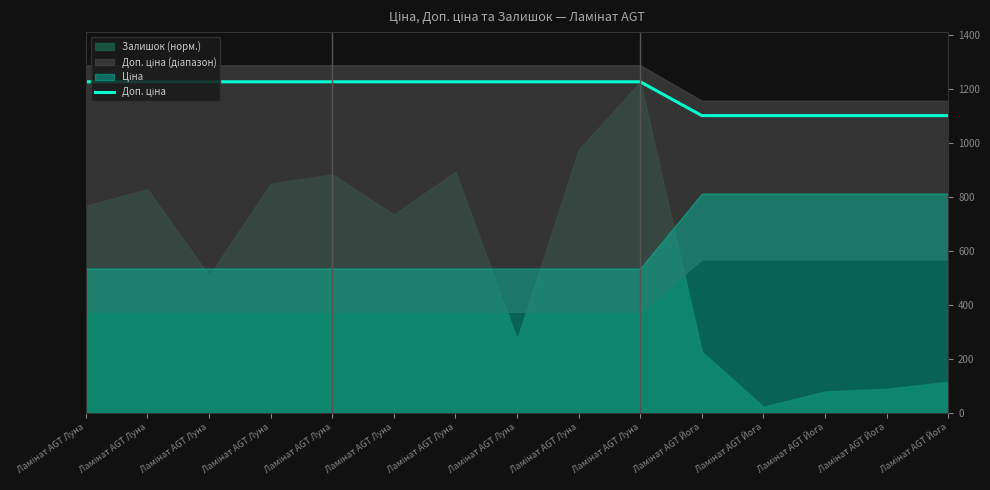

Count the number of categories in the chart.

15